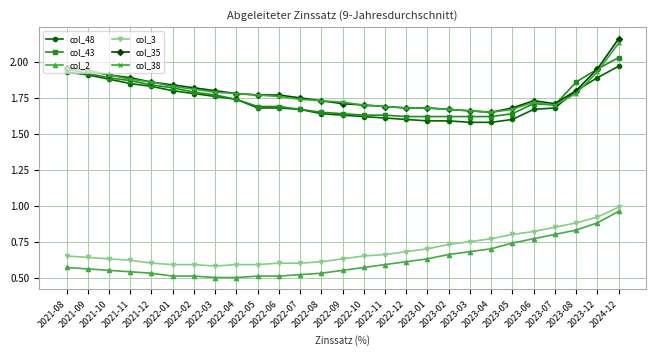

What is the difference between the second highest and second lowest values in the col_43 series?

0.3